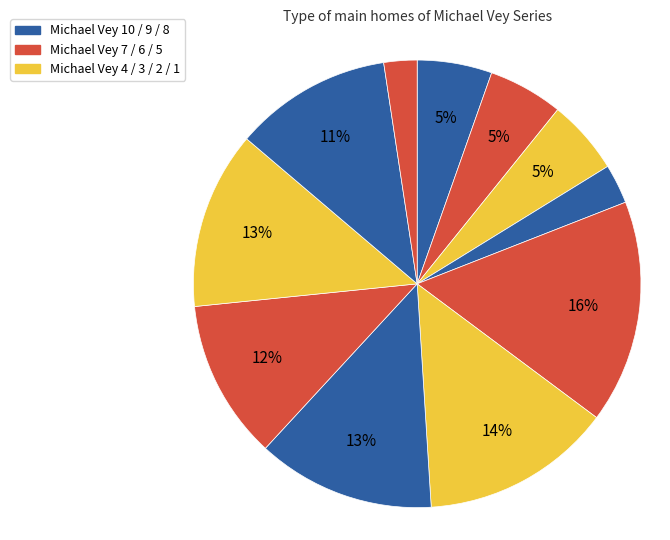

Count the number of slices in the pie.

11